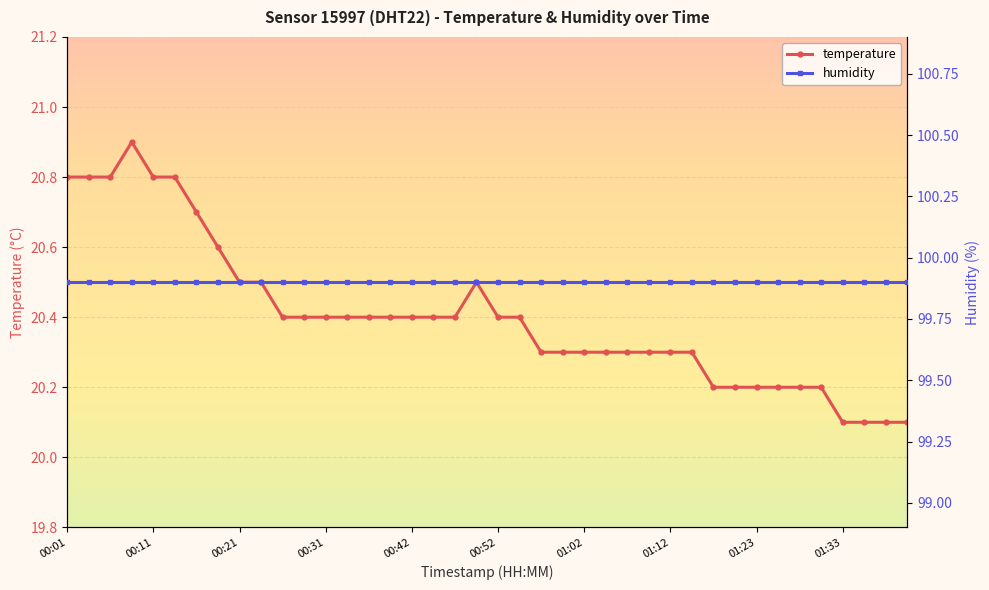

What is the label of the 20th point from the left?

00:49